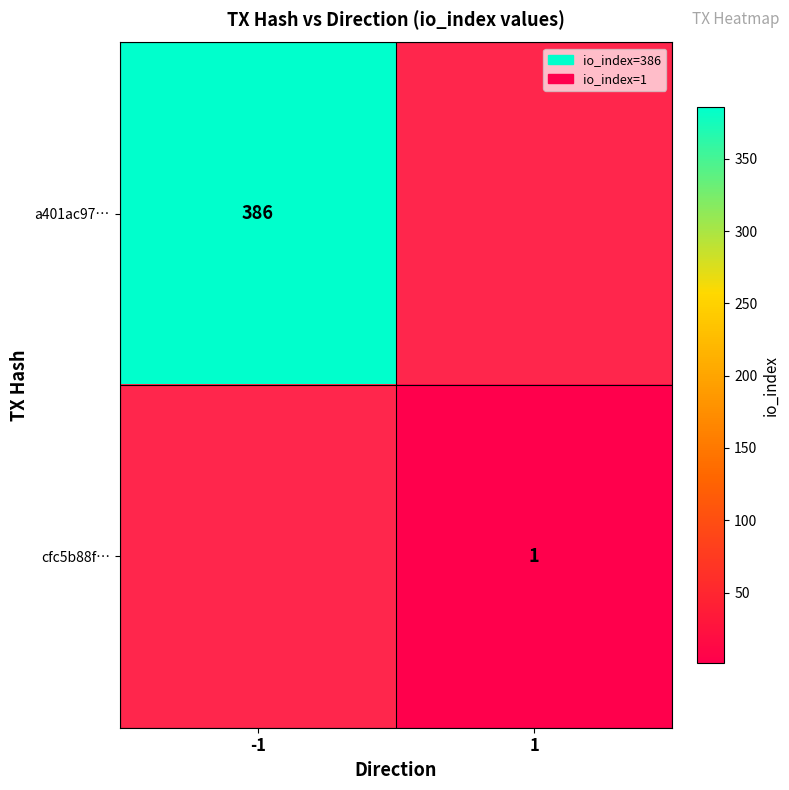

What is the maximum value shown in the chart?

386.0